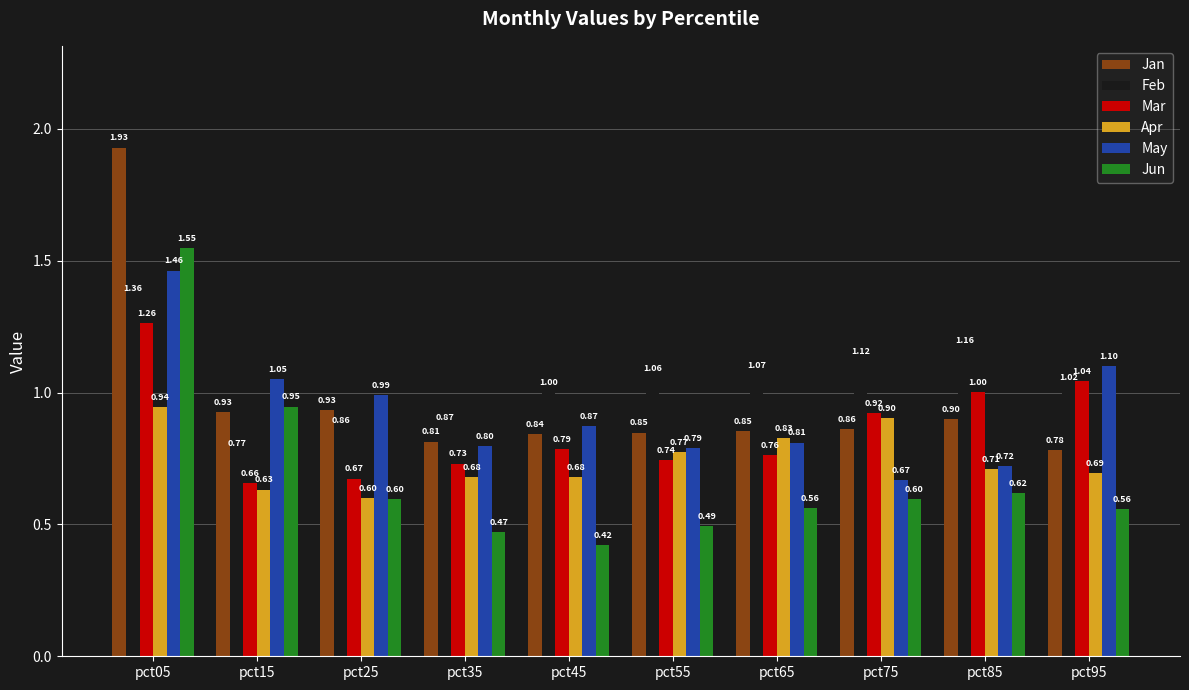

What is the value of the Mar bar at the 10th from the left?

1.0